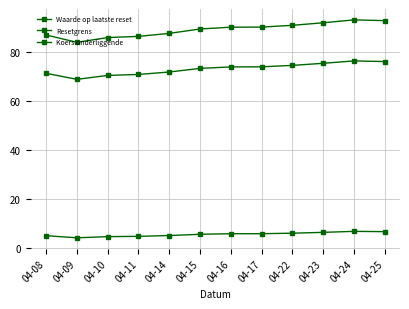

Is the value of Waarde op laatste reset at 04-15 greater than the value of Resetgrens at 04-08?

No